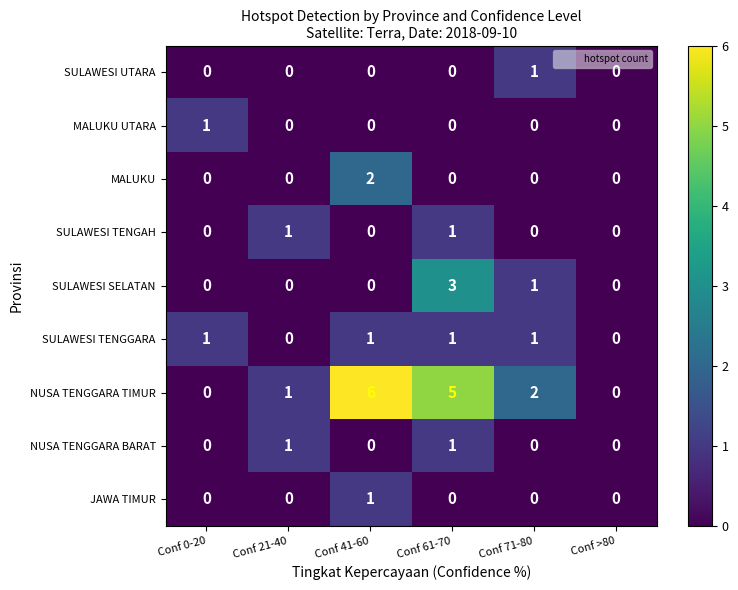

The MALUKU series shows 0 at Conf 0-20. True or false?

True